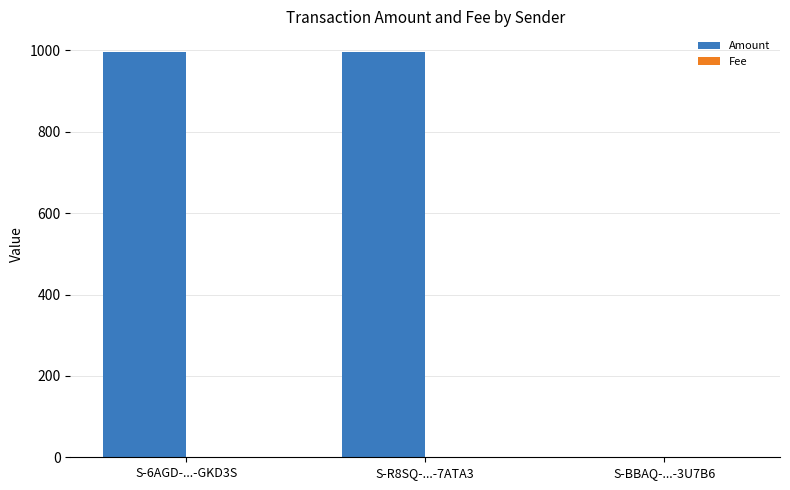

What is the maximum value shown in the chart?

997